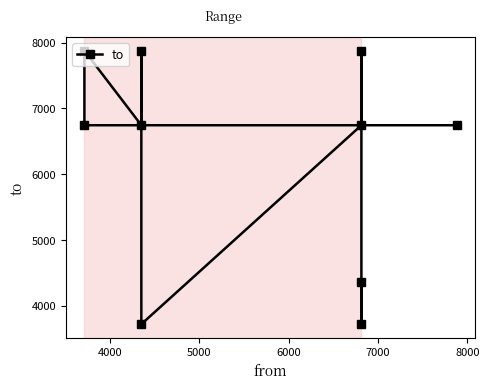

How many points are lower than both their immediate neighbors (excluding endpoints)?

3